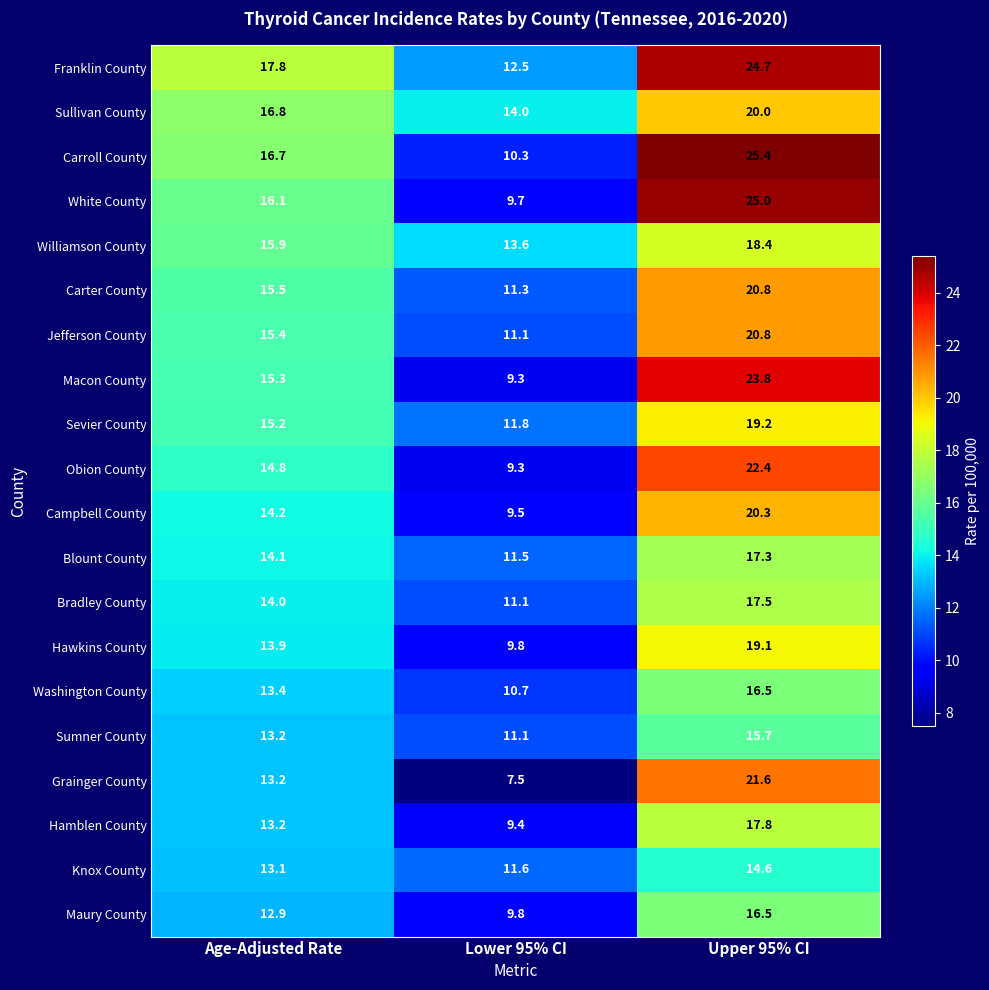

How many categories are shown in the chart?

3